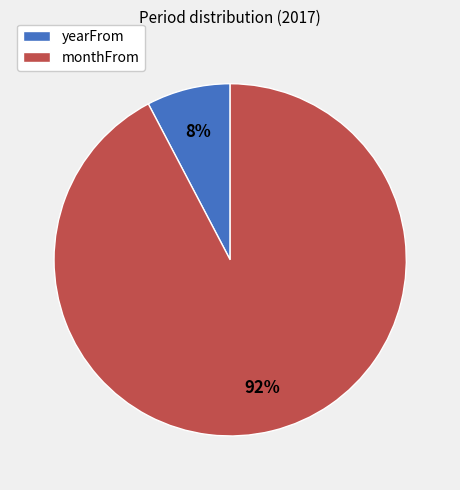

What percentage is the monthFrom slice, to the nearest percent?

92%